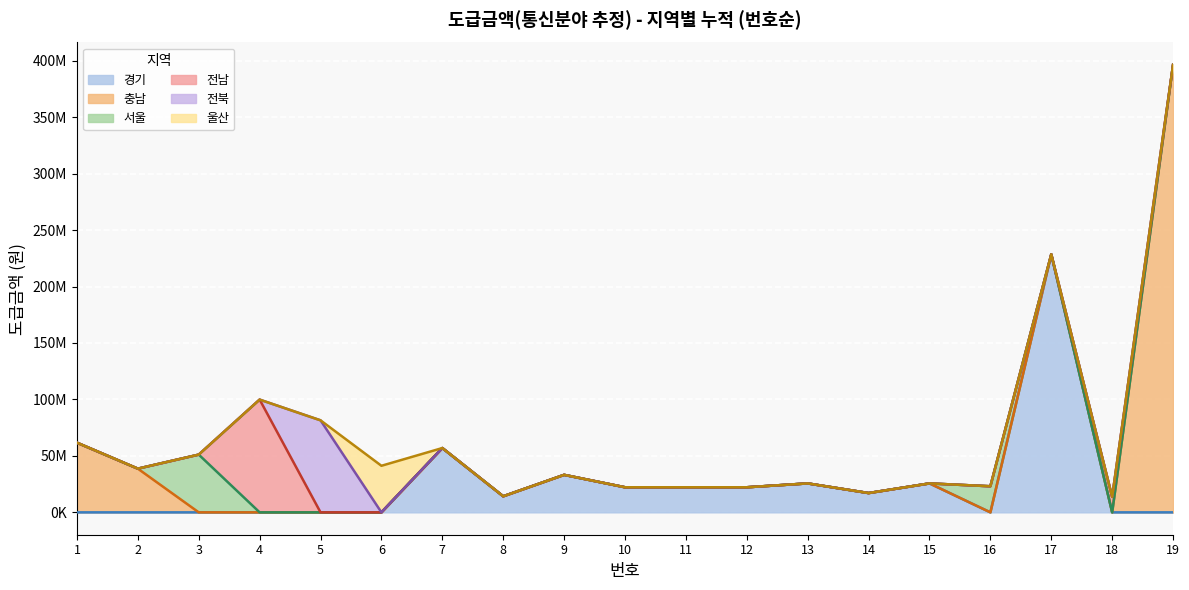

True or false: 울산 (선) and 서울 (선) cross at least once.

False